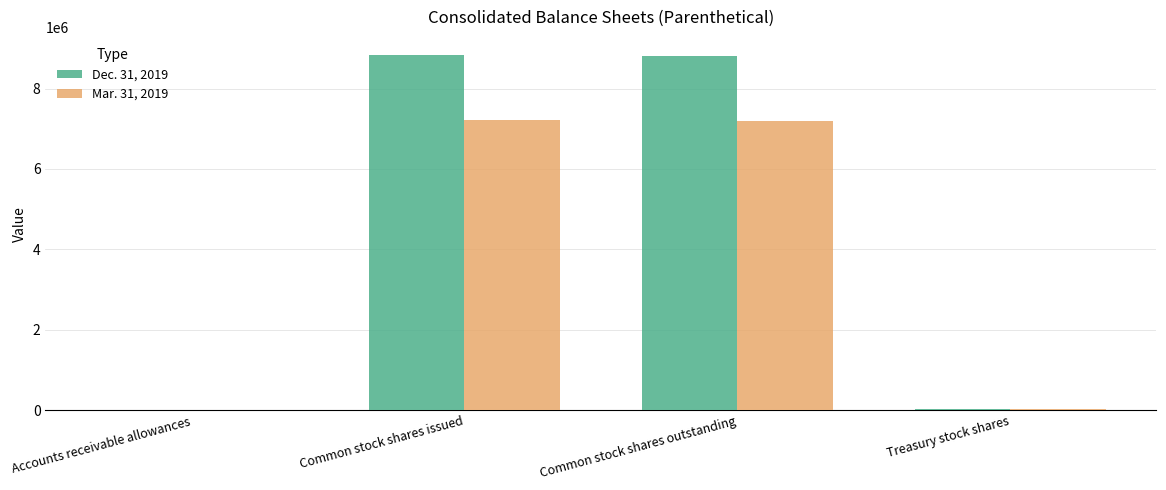

Which series has the largest total across all categories?

Dec. 31, 2019